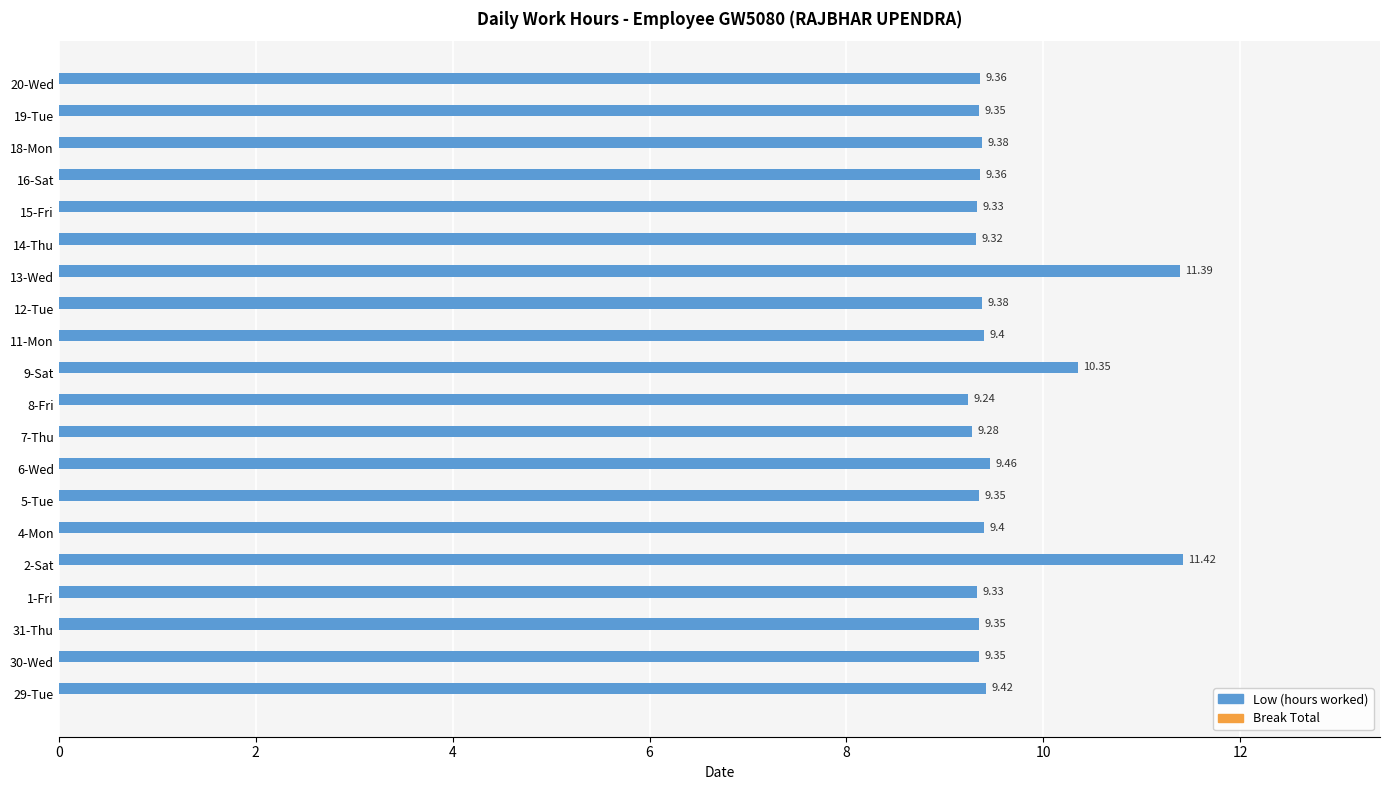

What is the change in value from 5-Tue to 13-Wed?

+2.0